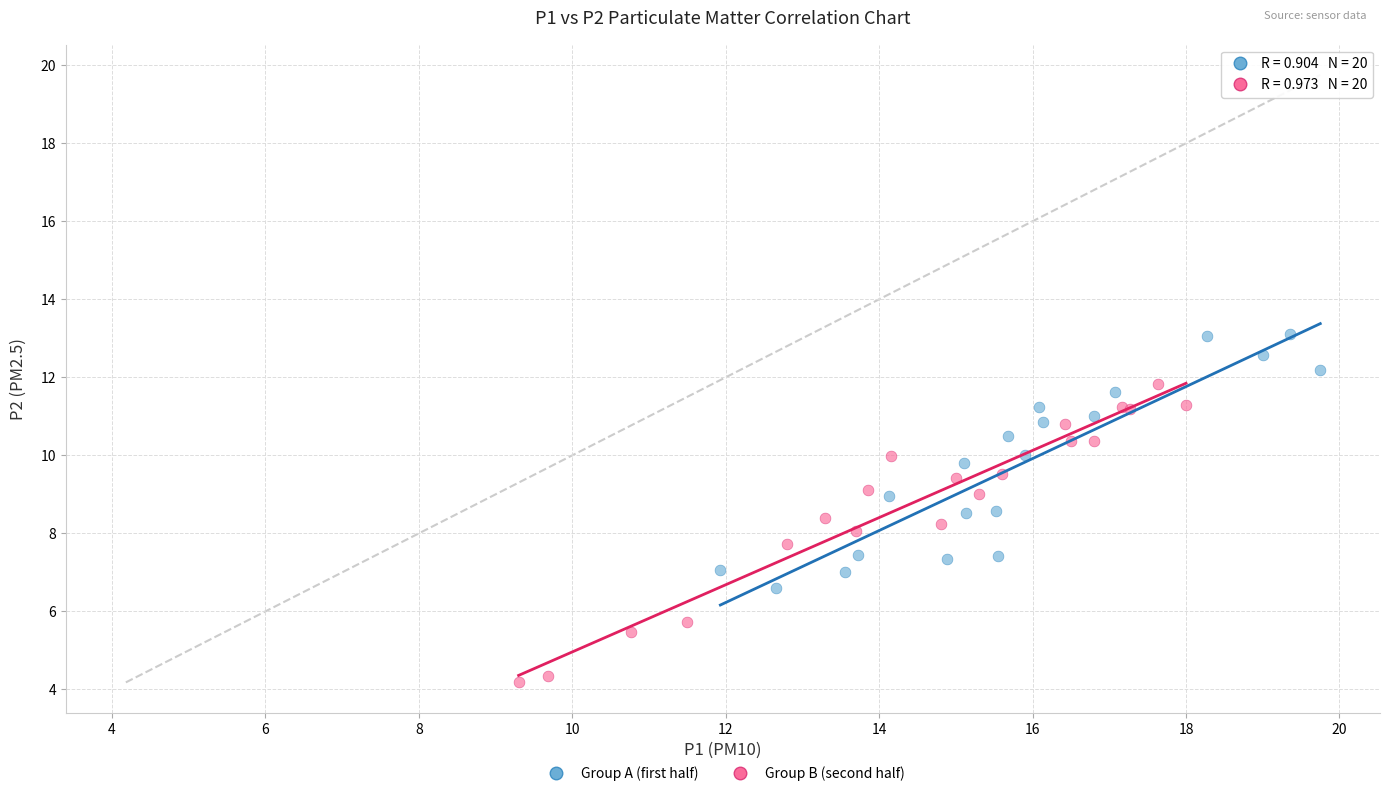

Which series has the largest Y range (max minus min)?

Group B (second half)